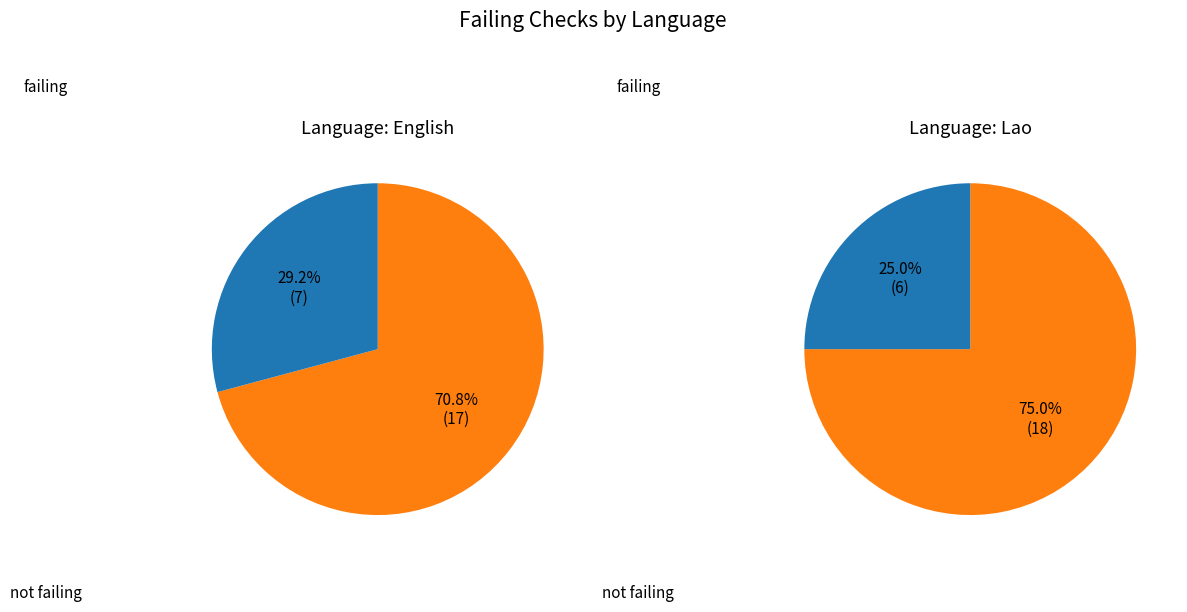

Rank the categories by value from lowest to highest.

English, Lao